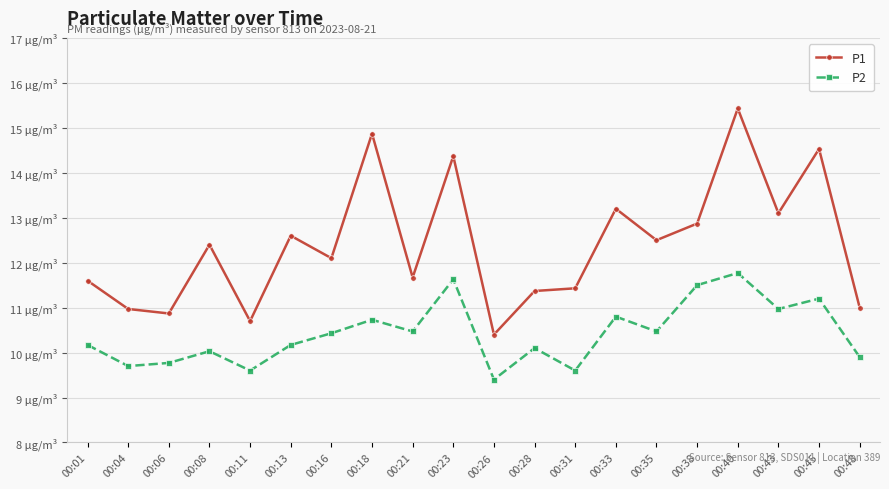

What is the difference between the highest and lowest values at 00:38?

1.4